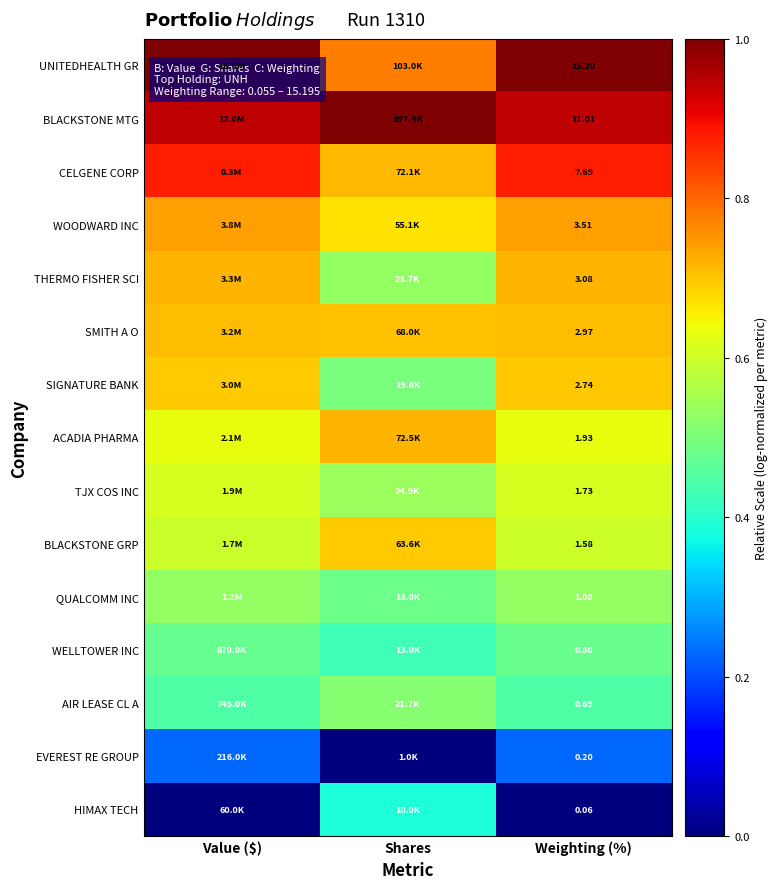

Is it true that BLACKSTONE MTG equals 0.4 at Weighting (%)?

False